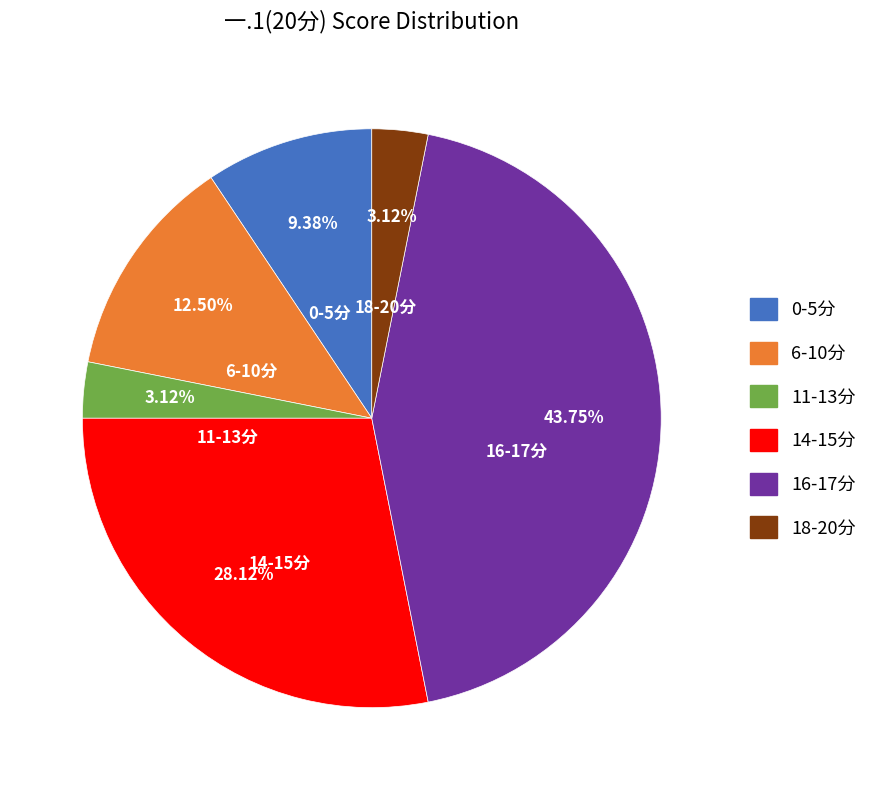

To the nearest percent, what is the average slice percentage?

17%